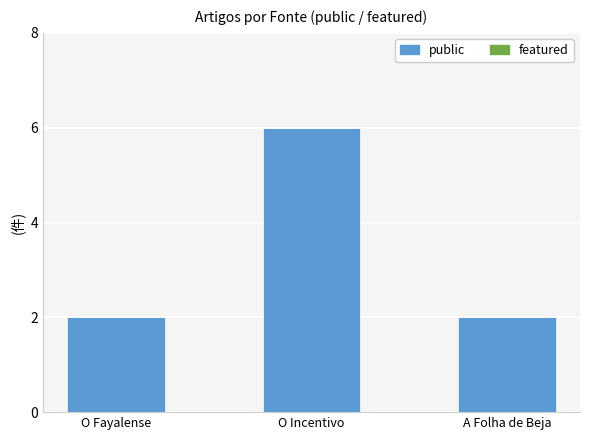

What is the greatest value displayed?

6